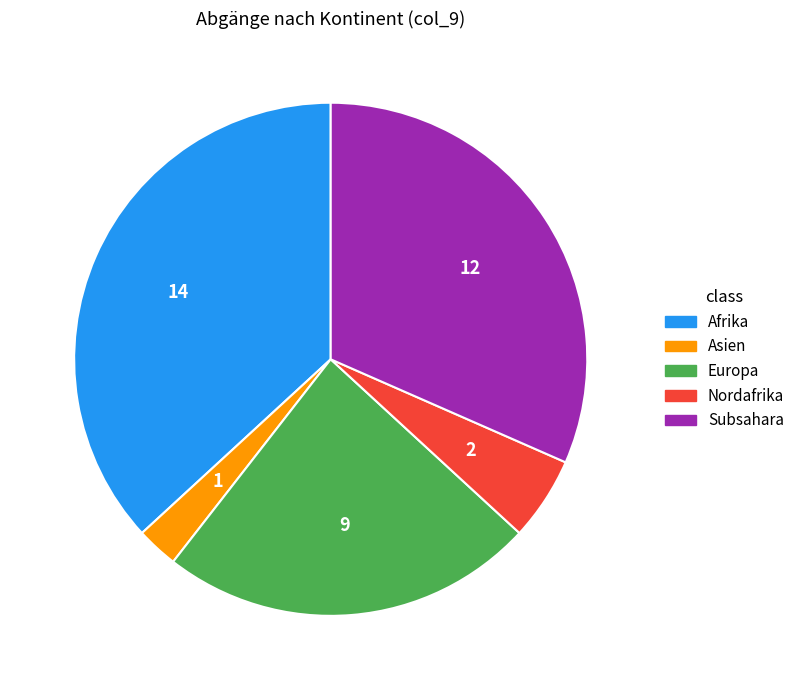

Count the number of slices in the pie.

5